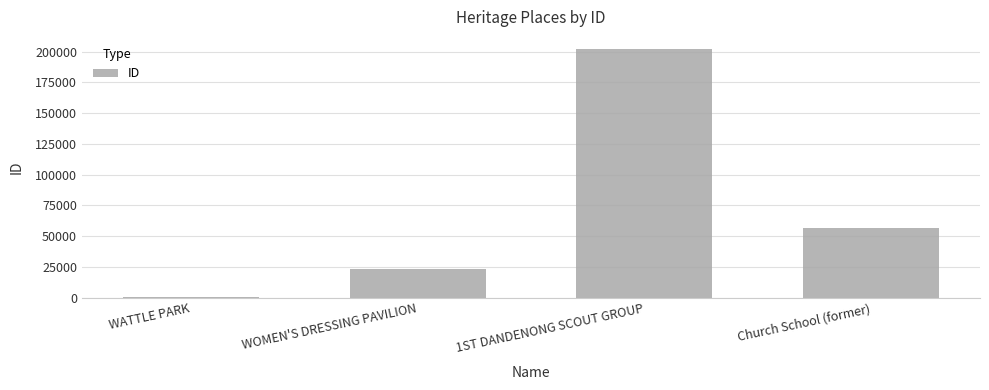

At which label does the data first exceed 56548?

1ST DANDENONG SCOUT GROUP